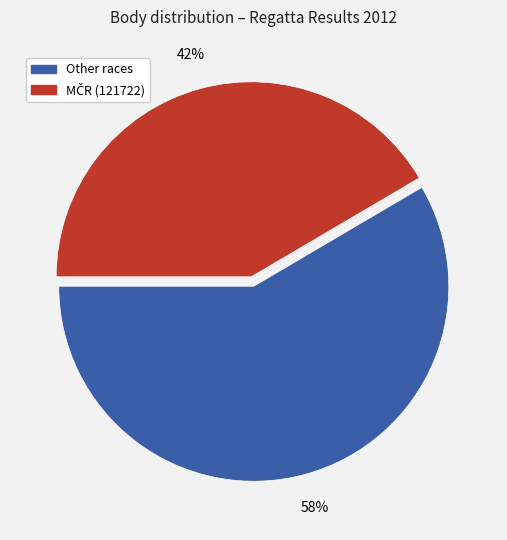

Is there any slice that represents more than half of the pie?

Yes